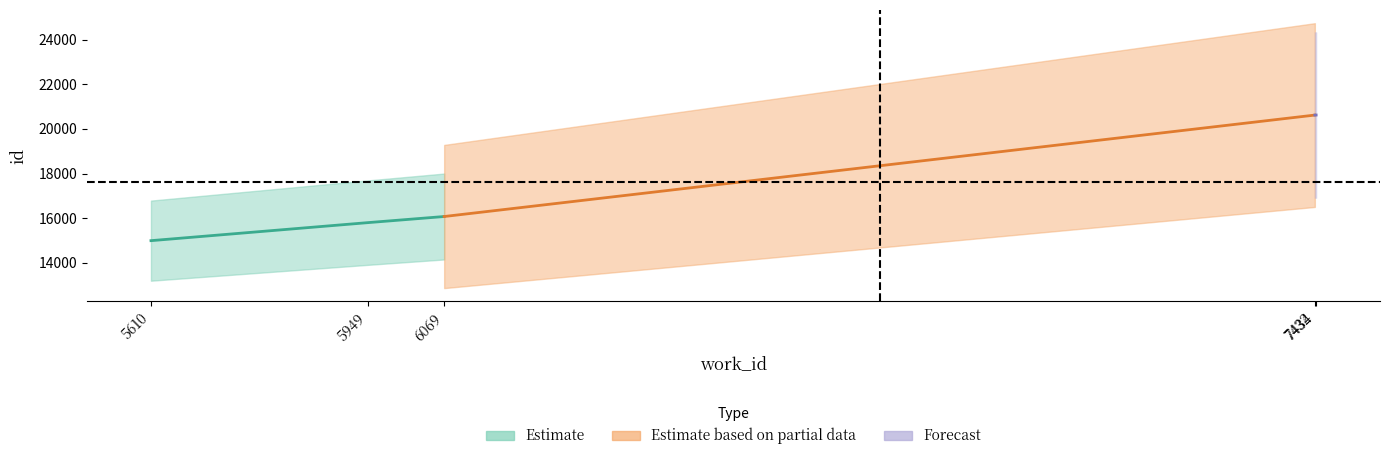

True or false: id and work_id cross at least once.

False